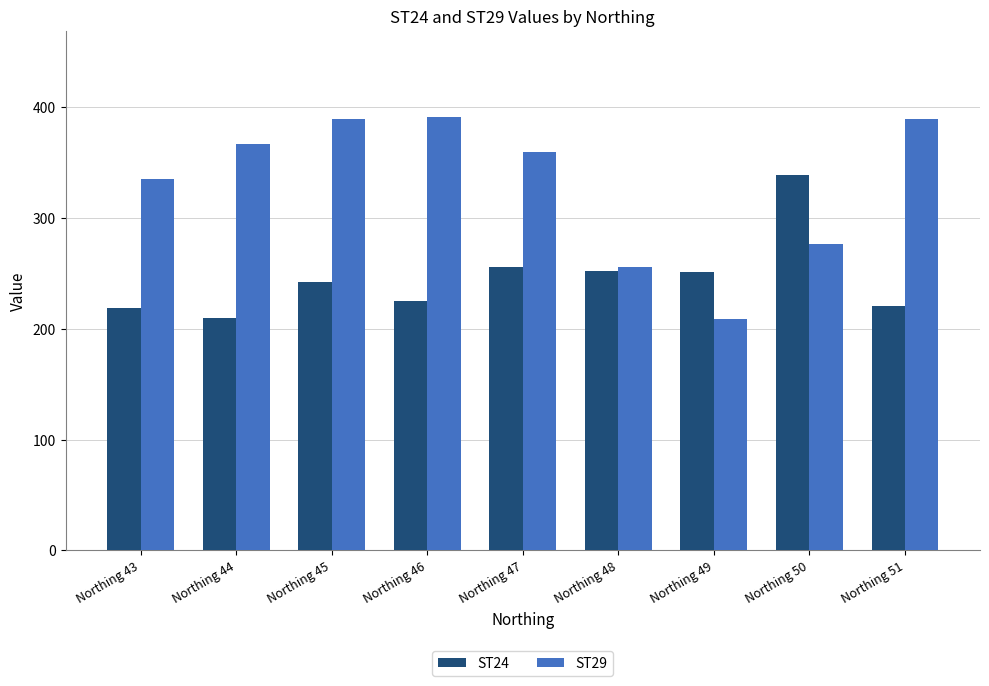

The value of ST24 at Northing 43 is 346. True or false?

False